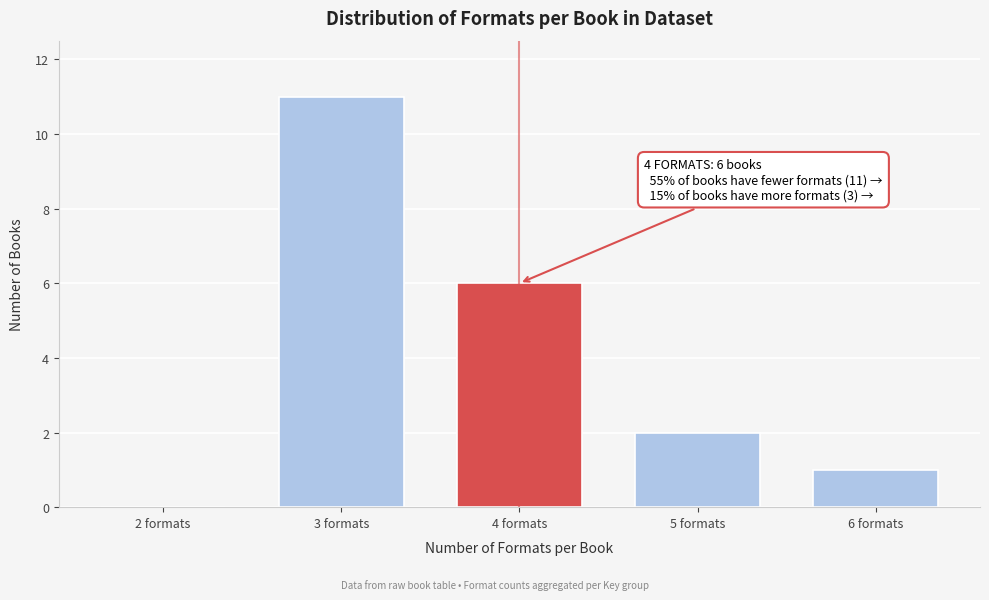

Reading left to right, extract all data points from this chart.

2 formats=0	3 formats=11	4 formats=6	5 formats=2	6 formats=1